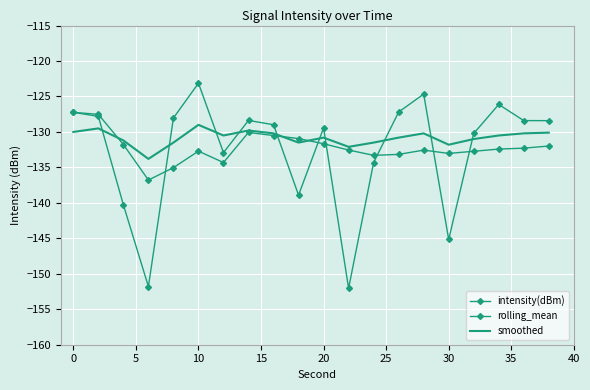

How many distinct data groups are displayed?

3